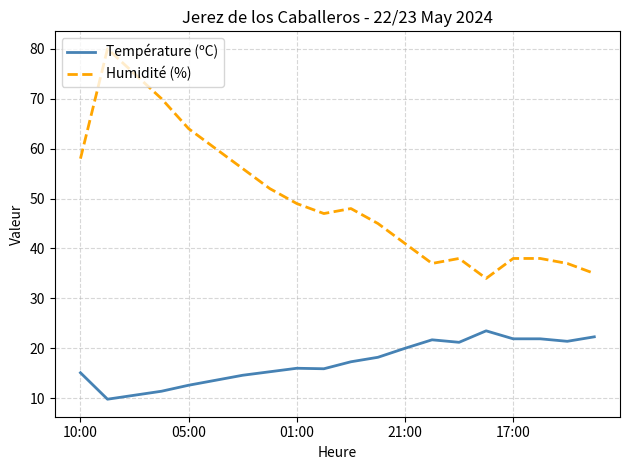

True or false: Humidité (%) and Température (ºC) cross at least once.

False